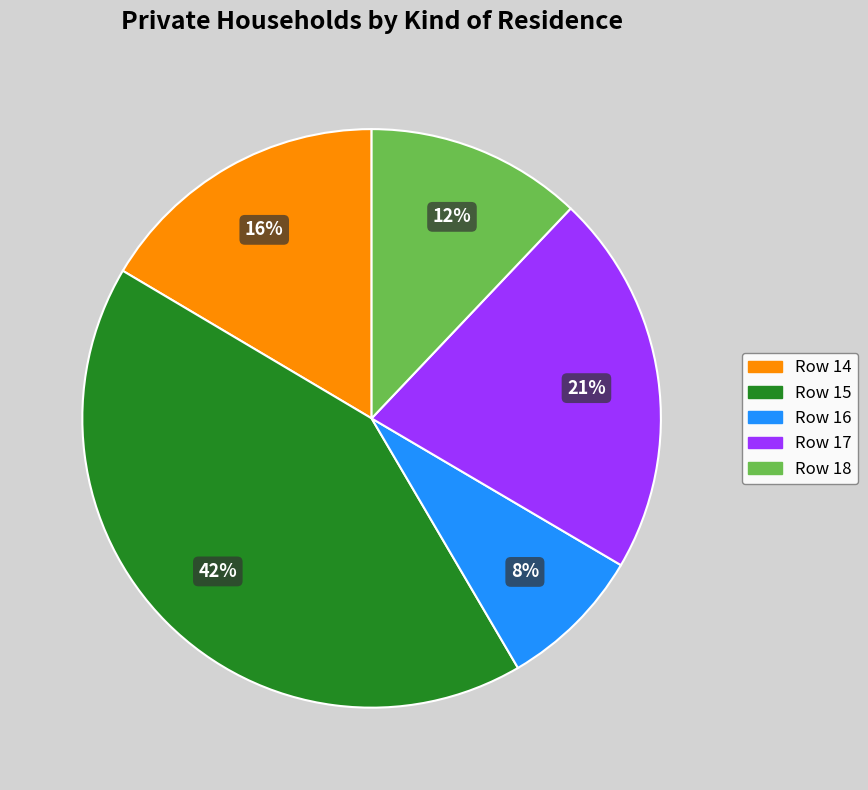

How many slices are in this pie chart?

5